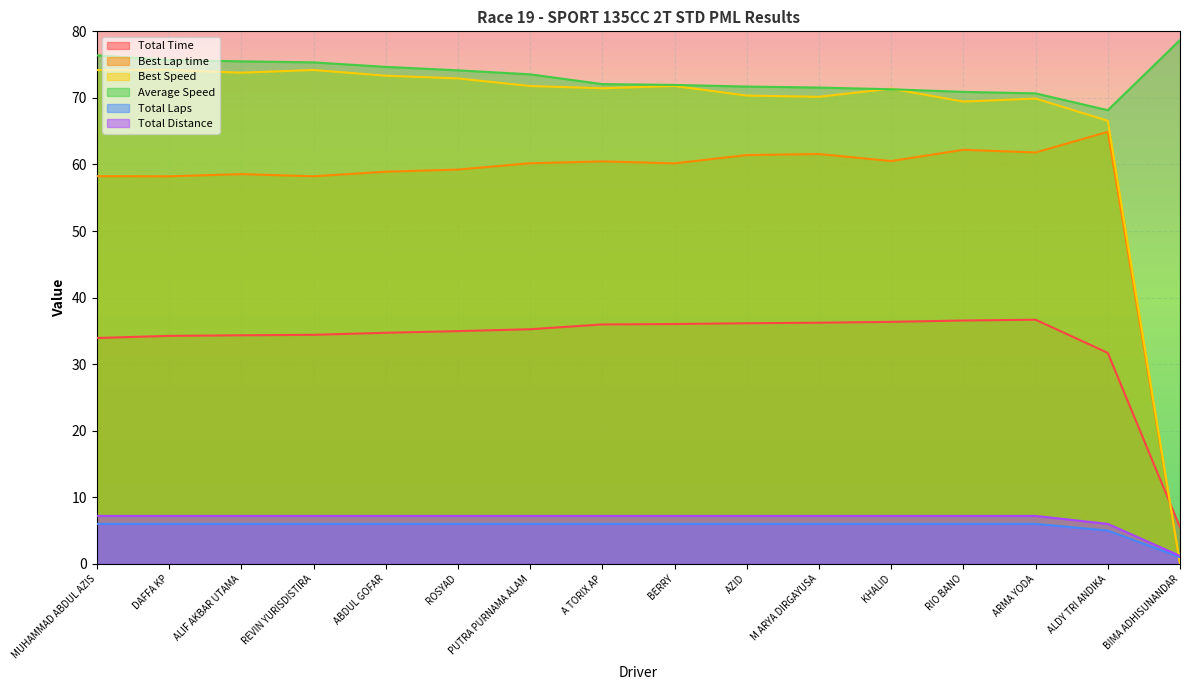

Is it true that Total Time equals 36.0 at A TORIX AP?

True